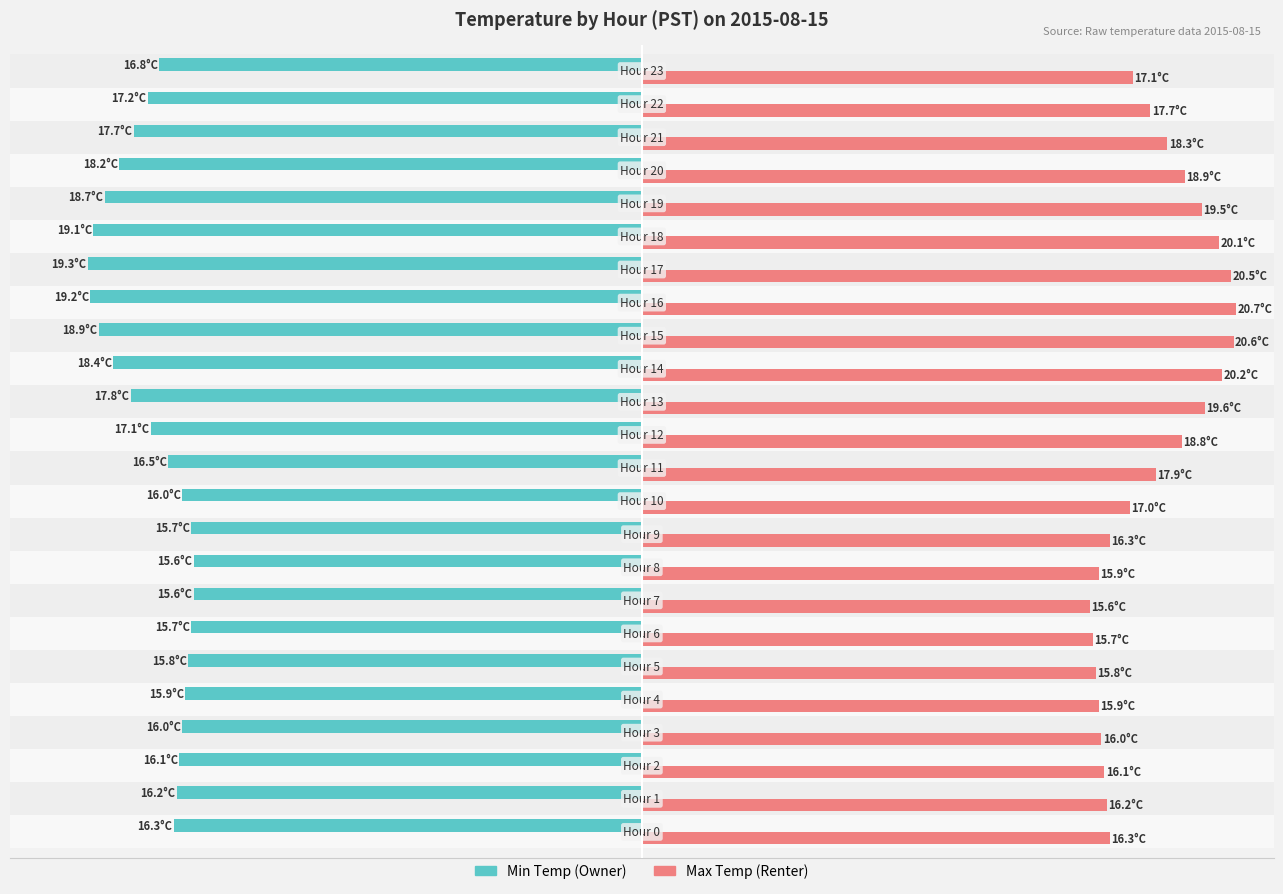

How many series are shown in this chart?

2